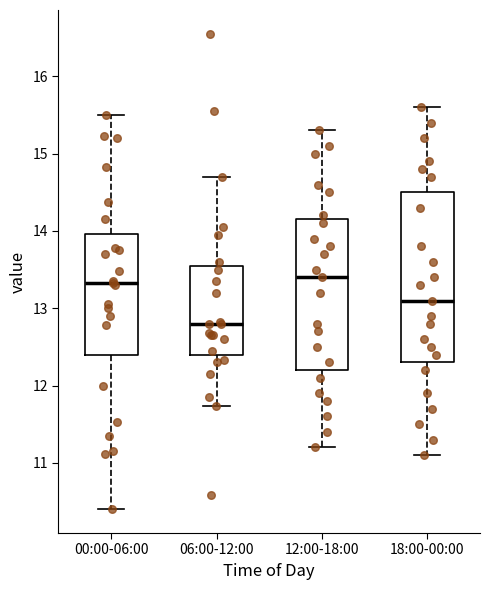

Reading left to right, read every box against the y-axis: the position of its median line, the range the box covers, and the ends of its whiskers. The values are not printed on the chart, so give them approximately, as read against the axis.

00:00-06:00: median 13.3, box 12.4 to 14.0, whiskers 10.4 to 15.5
06:00-12:00: median 12.8, box 12.4 to 13.6, whiskers 11.7 to 14.7
12:00-18:00: median 13.4, box 12.2 to 14.2, whiskers 11.2 to 15.3
18:00-00:00: median 13.1, box 12.3 to 14.5, whiskers 11.1 to 15.6